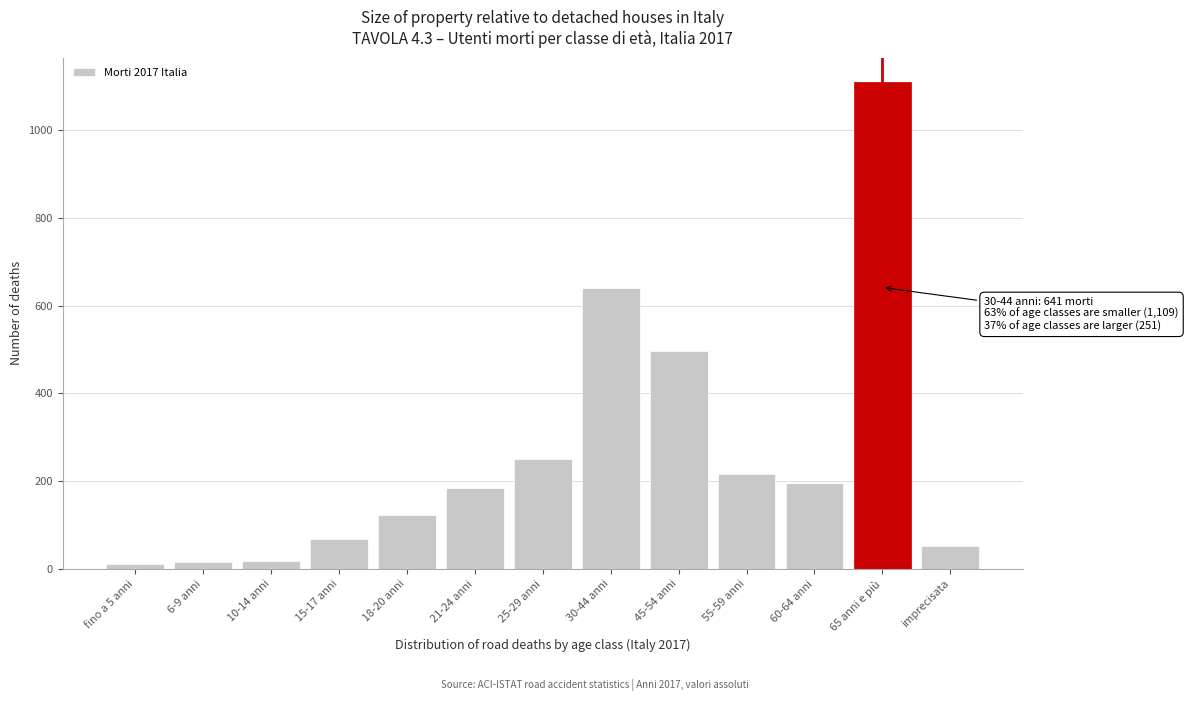

Between 45-54 anni and 55-59 anni, which is larger?

45-54 anni